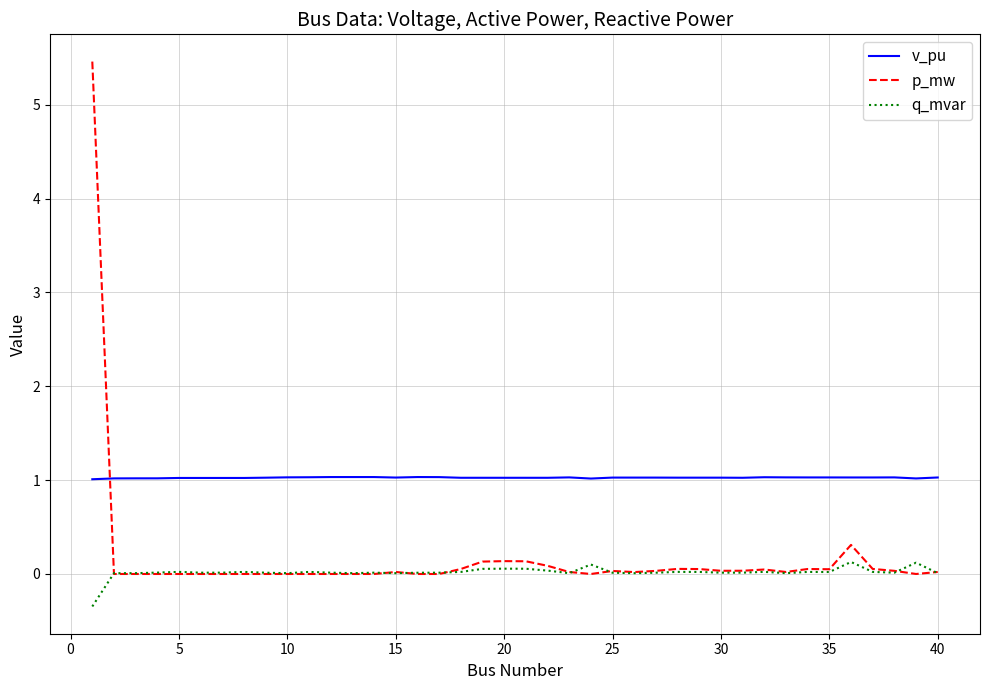

Which series has the largest total across all categories?

v_pu